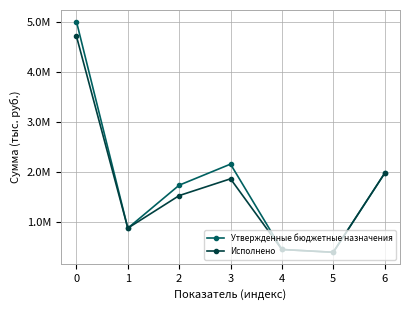

Which series has the widest spread of values?

Утвержденные бюджетные назначения